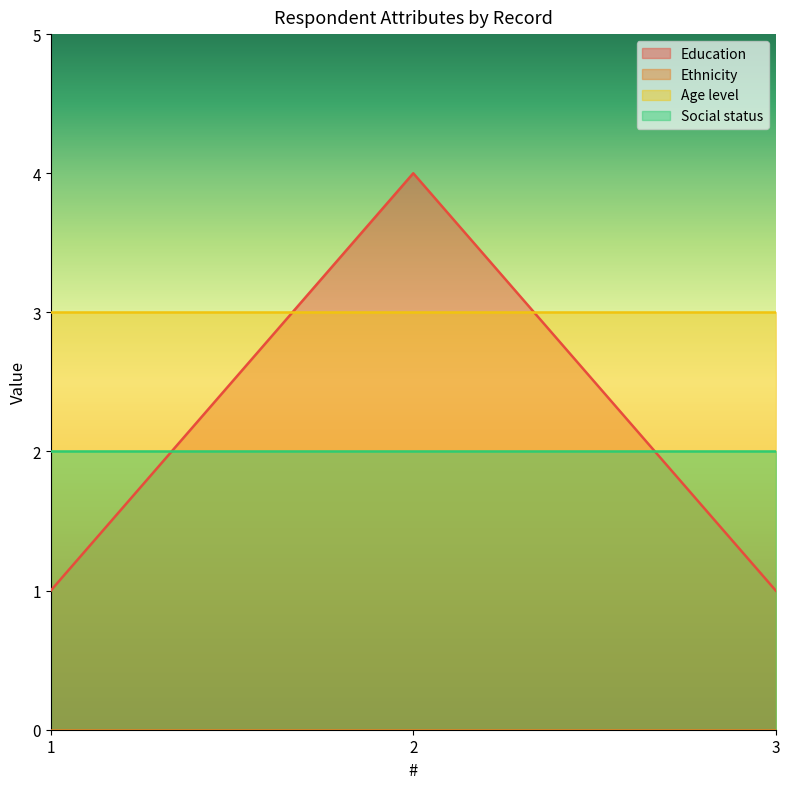

Reading left to right, extract all data points from this chart.

Education: 1	4	1
Ethnicity: 0	0	0
Age level: 3	3	3
Social status: 2	2	2